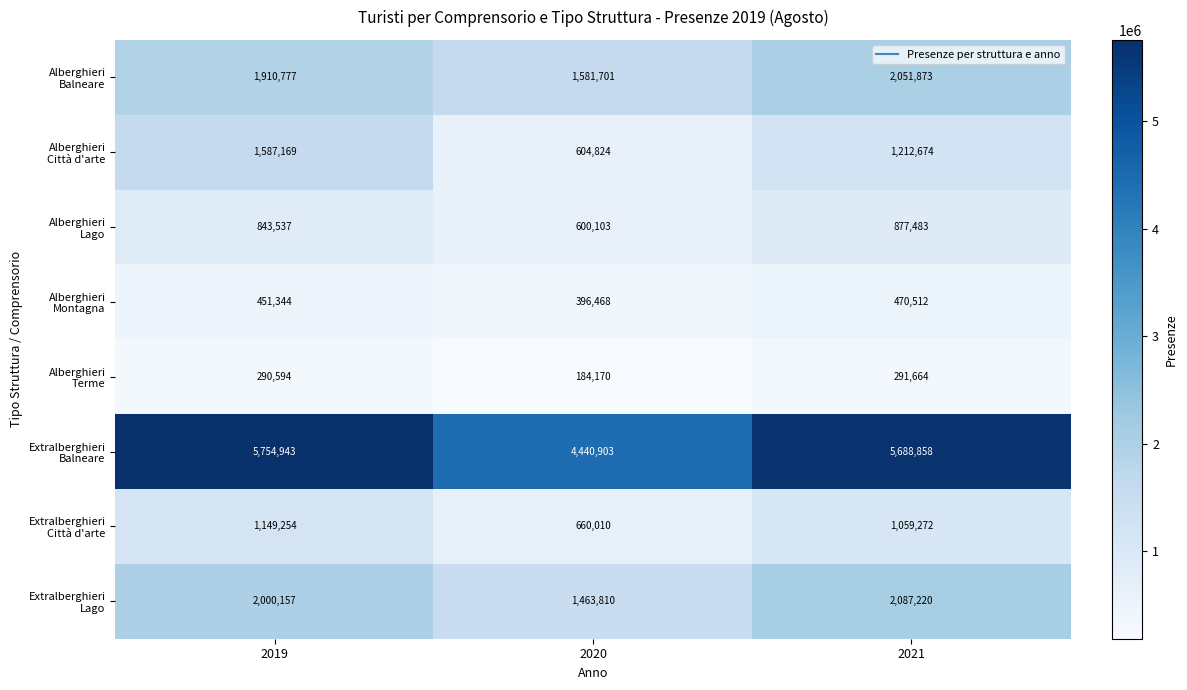

Which category has the highest value across all series?

2019